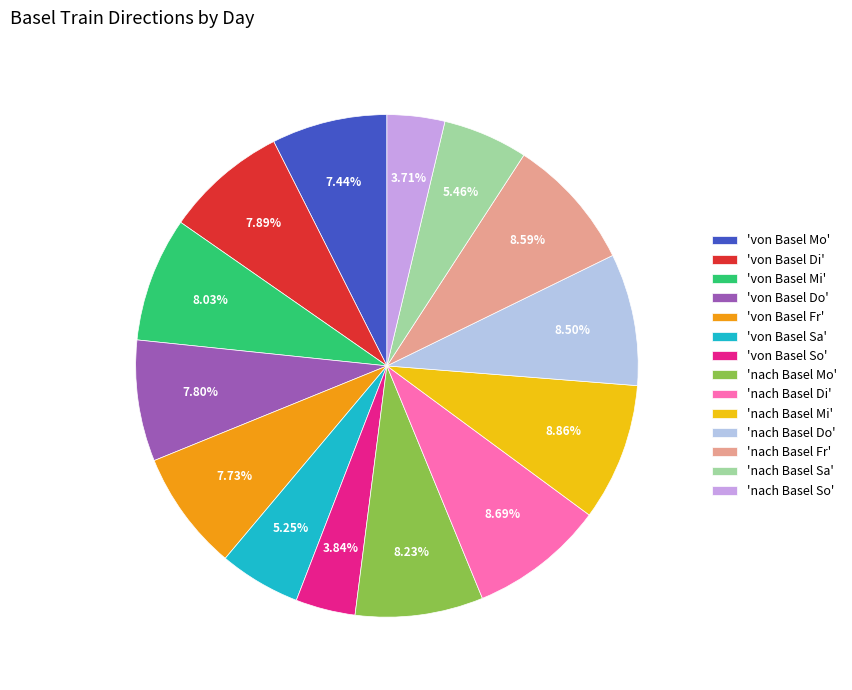

To the nearest percent, what is the average slice percentage?

7%